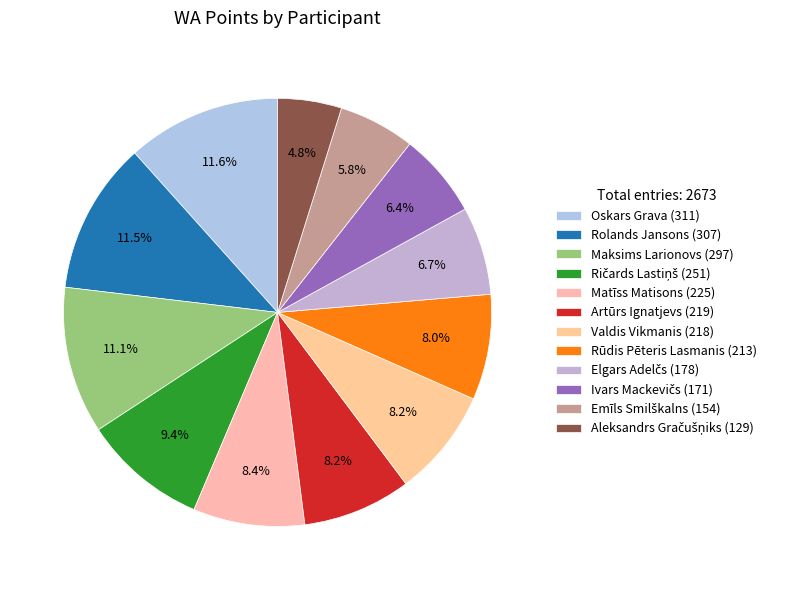

Does Rūdis Pēteris Lasmanis account for over 50% of the chart?

No